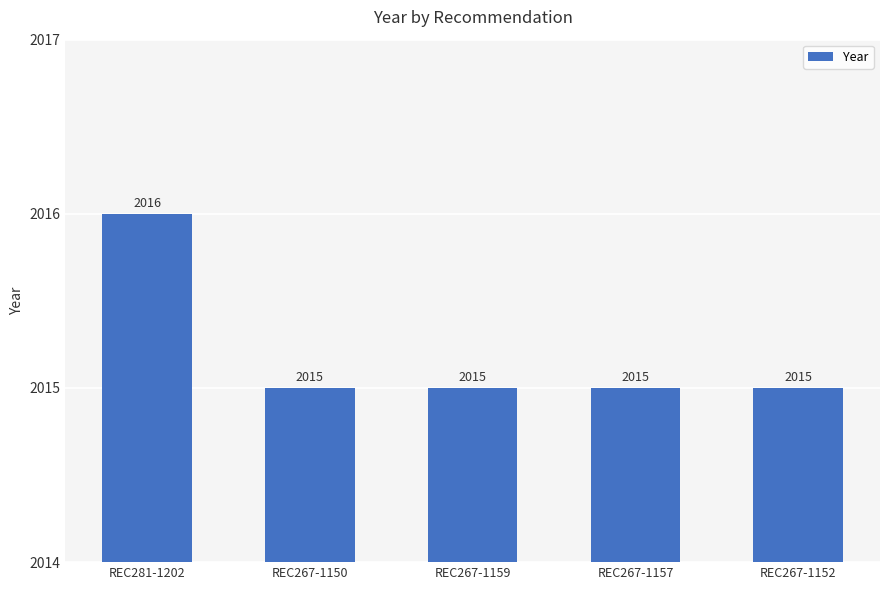

What position from the left is REC267-1157?

4